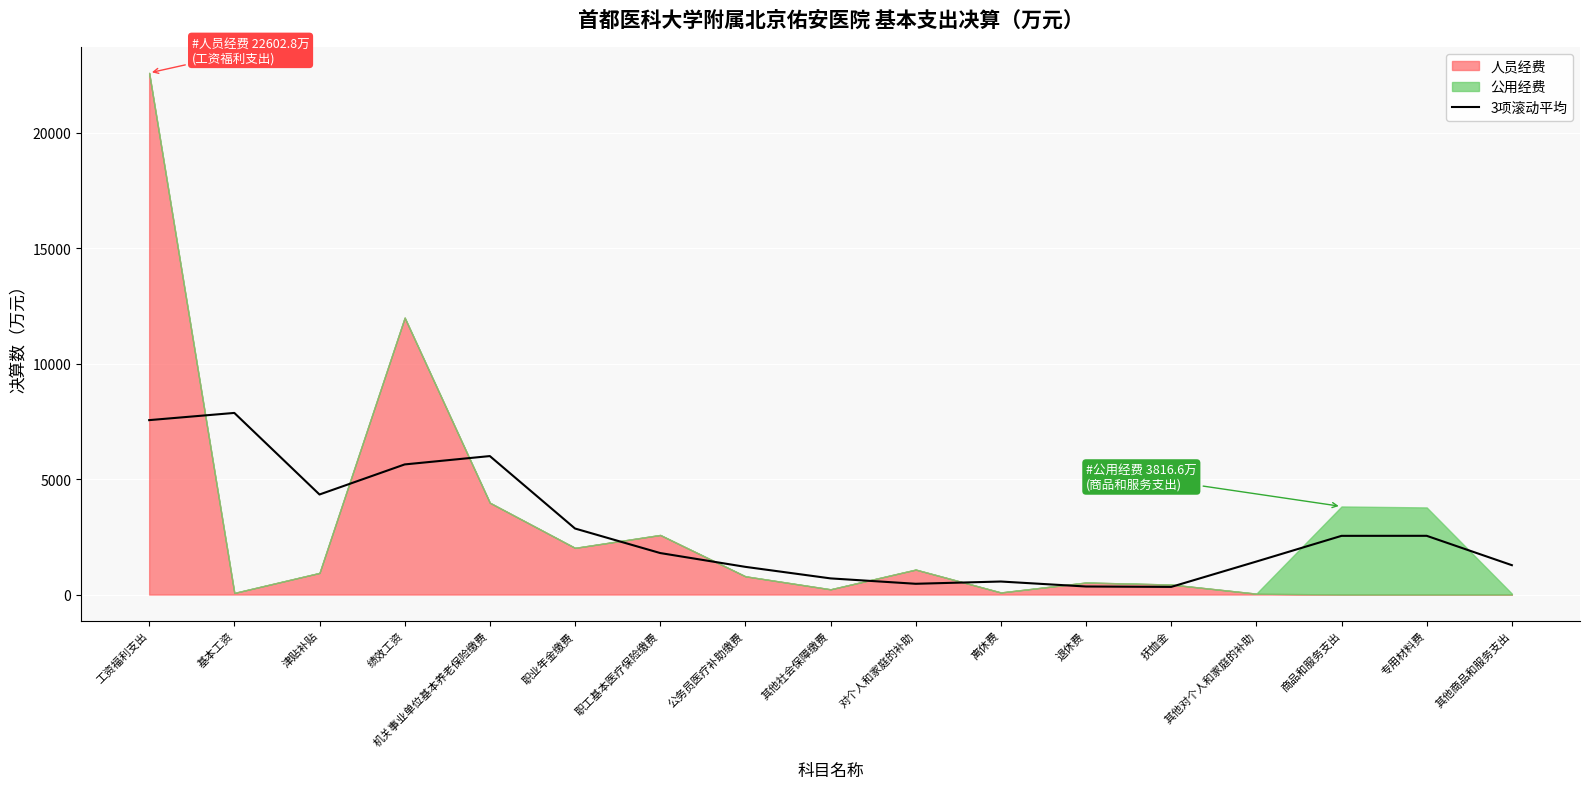

Count the number of values greater than 1797.

9